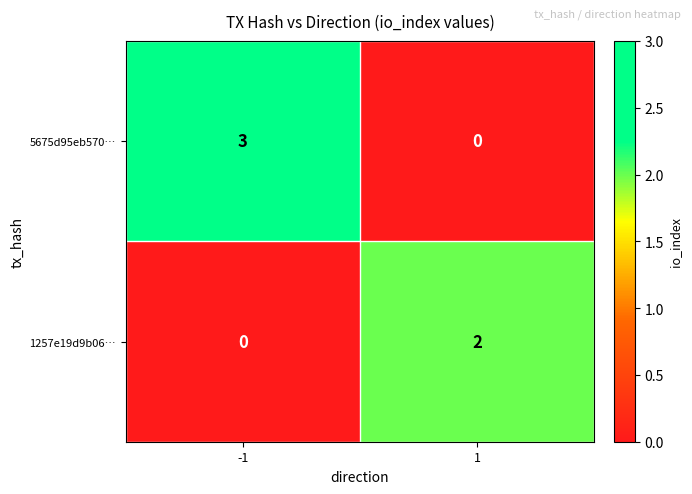

Which series has the largest total across all categories?

5675d95eb570…